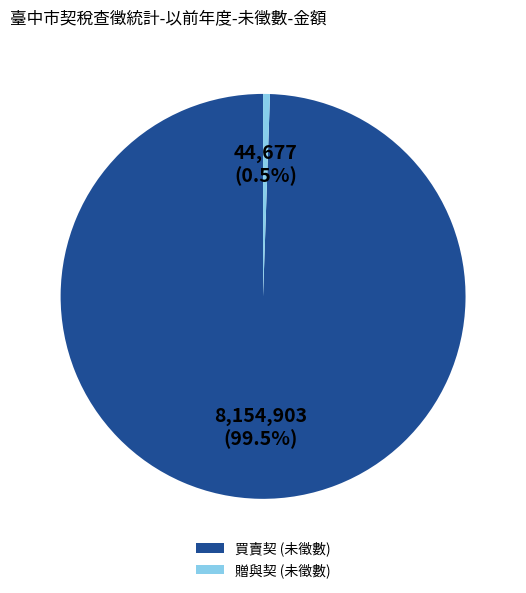

What is the smallest slice in the pie chart?

贈與契 (未徵數)